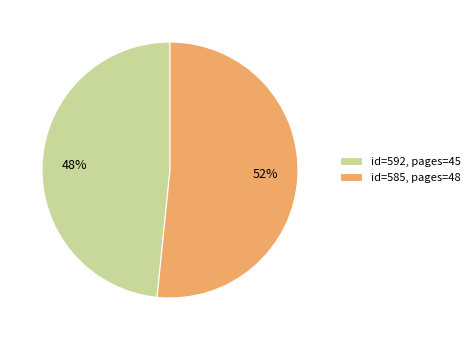

Combined, do id=592, pages=45 and id=585, pages=48 account for over 50%?

Yes